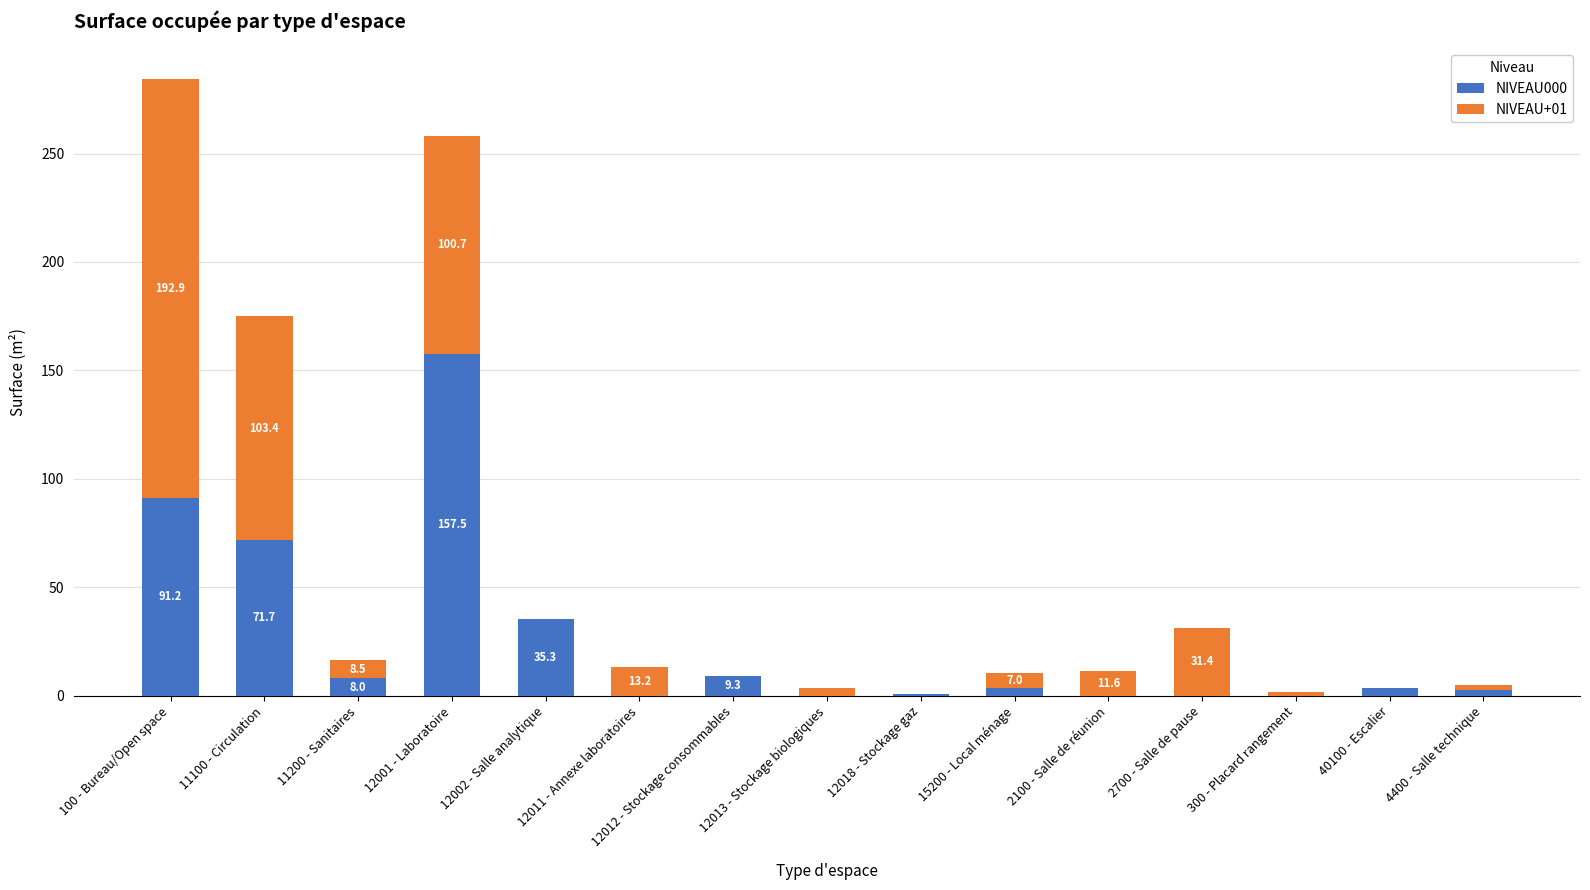

True or false: NIVEAU000 has a value of 83.7 at 12001 - Laboratoire.

False